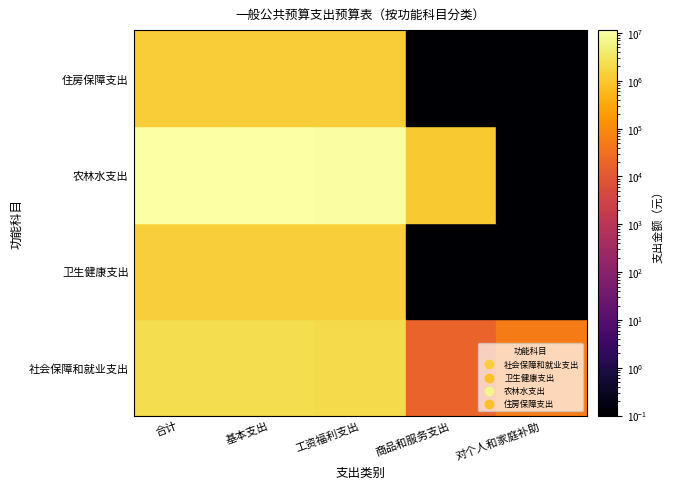

What is the total value across all series at 合计?

16342907.8